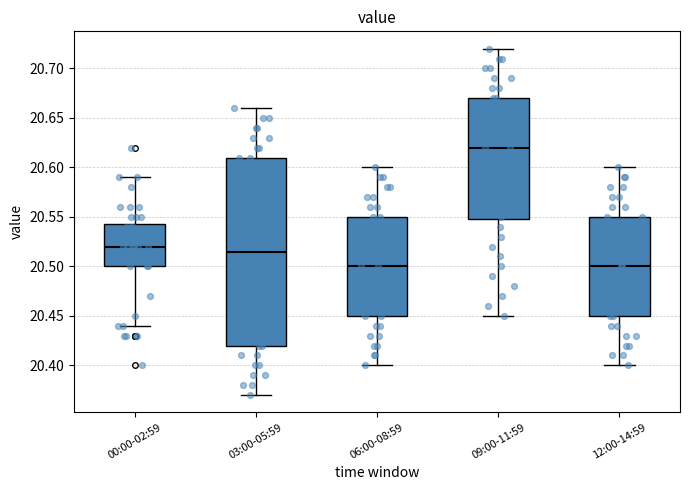

Reading left to right, transcribe this box plot: for each box, give where its median line is, the range the box spans, and where its two whiskers end, as read against the y-axis. The values are not printed on the chart, so give them approximately, as read against the axis.

00:00-02:59: median 20.520, box 20.500 to 20.545, whiskers 20.440 to 20.590
03:00-05:59: median 20.515, box 20.420 to 20.610, whiskers 20.370 to 20.660
06:00-08:59: median 20.500, box 20.450 to 20.550, whiskers 20.400 to 20.600
09:00-11:59: median 20.620, box 20.550 to 20.670, whiskers 20.450 to 20.720
12:00-14:59: median 20.500, box 20.450 to 20.550, whiskers 20.400 to 20.600